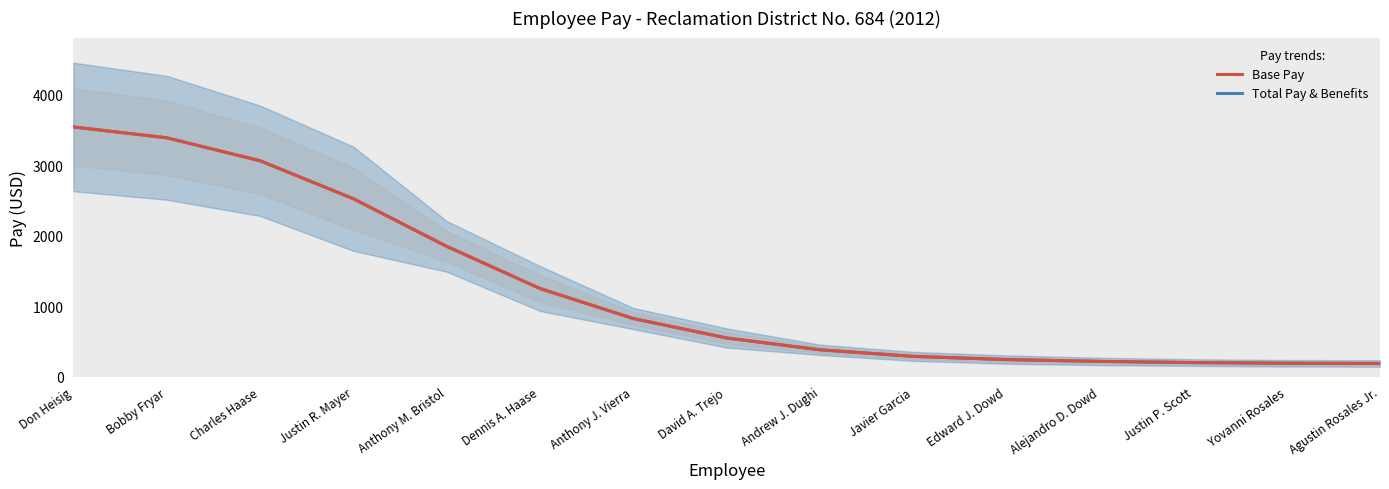

What is the maximum value for Base Pay?

3543.6